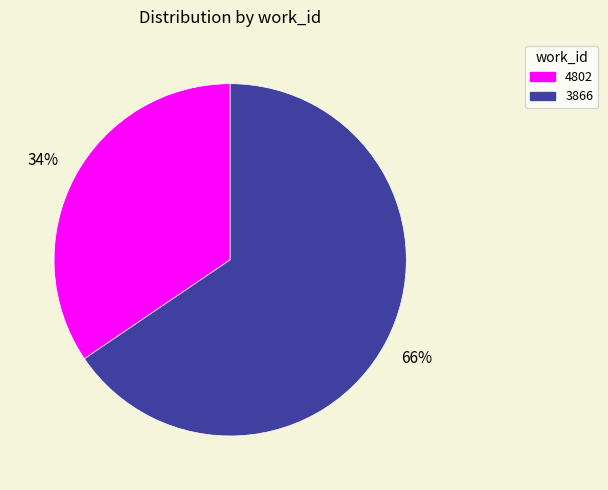

To the nearest percent, what is the average slice percentage?

50%